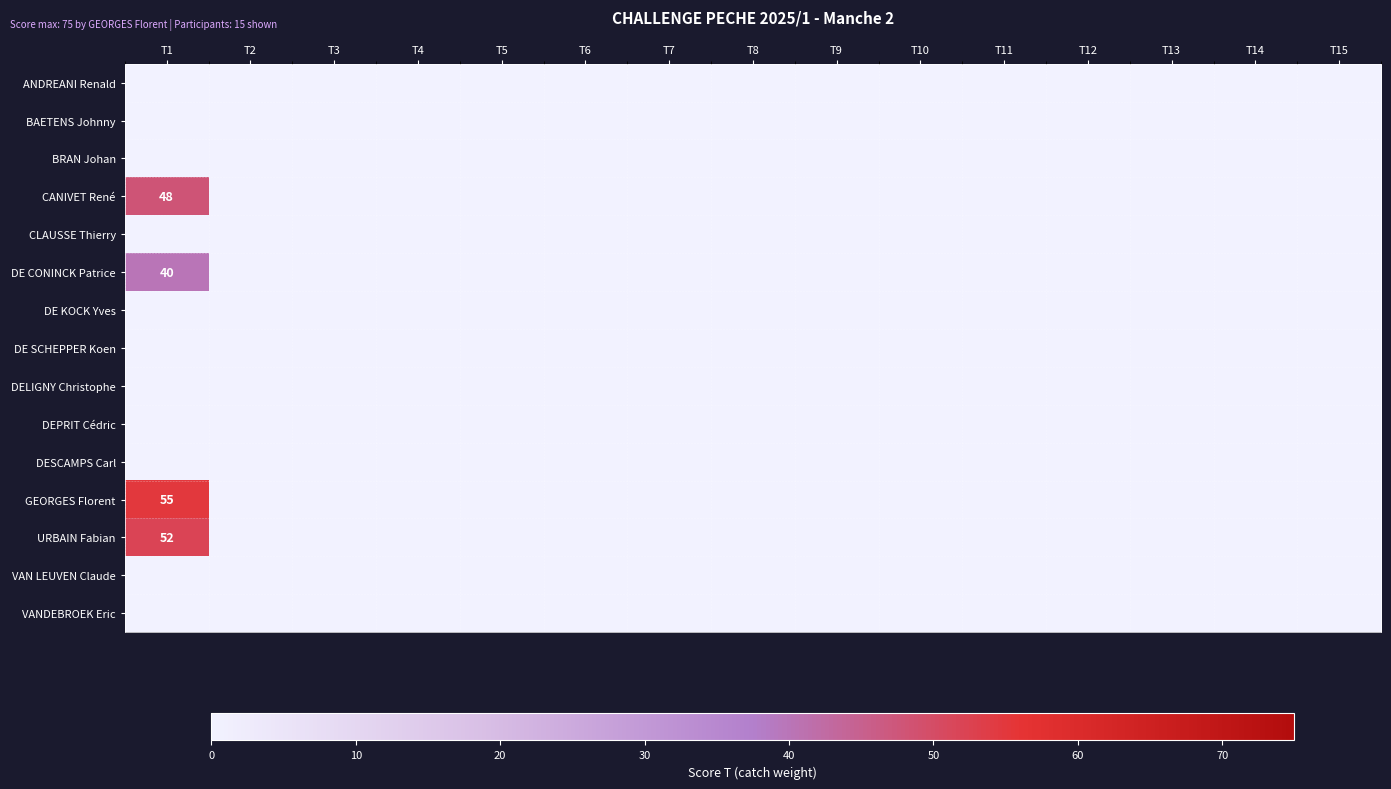

What is the difference between the highest and lowest values at T1?

55